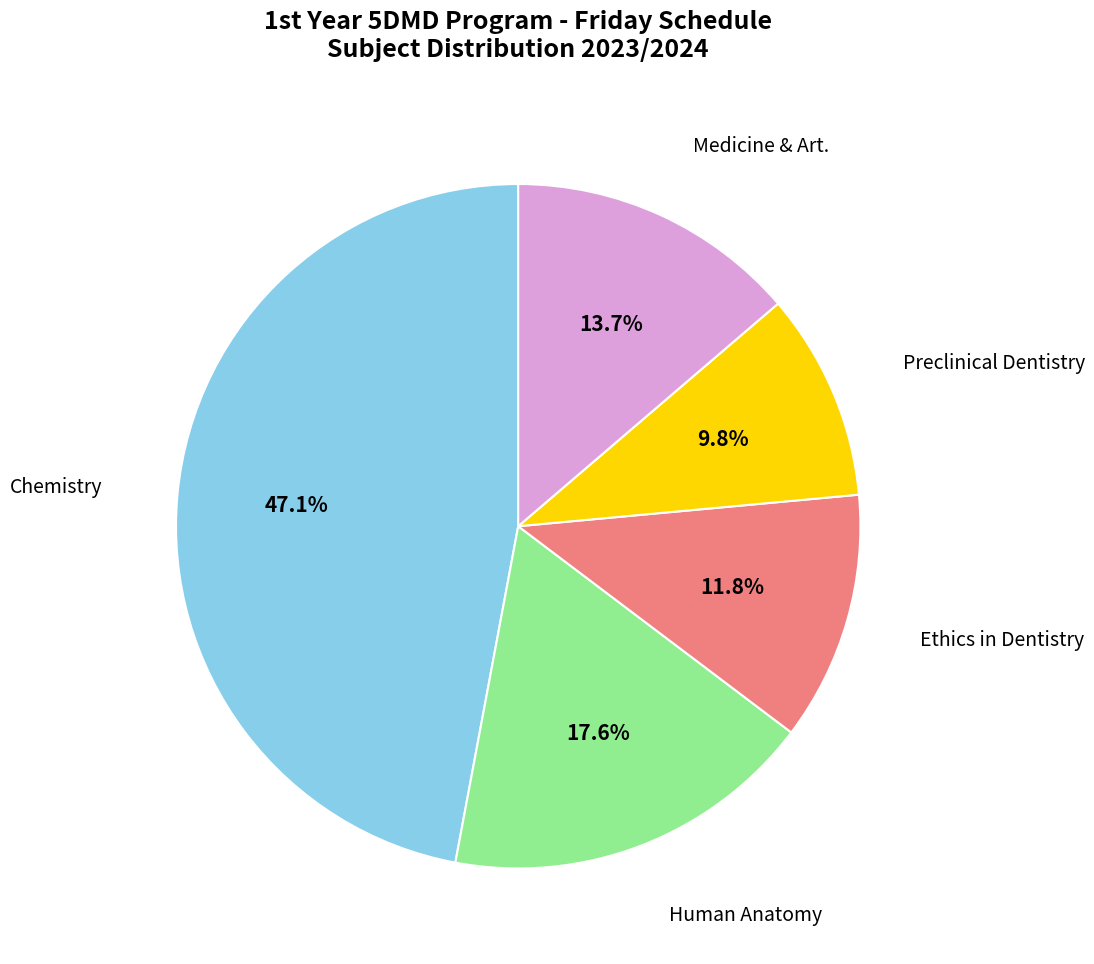

To the nearest percent, what is the combined percentage of Medicine & Art. and Chemistry?

61%